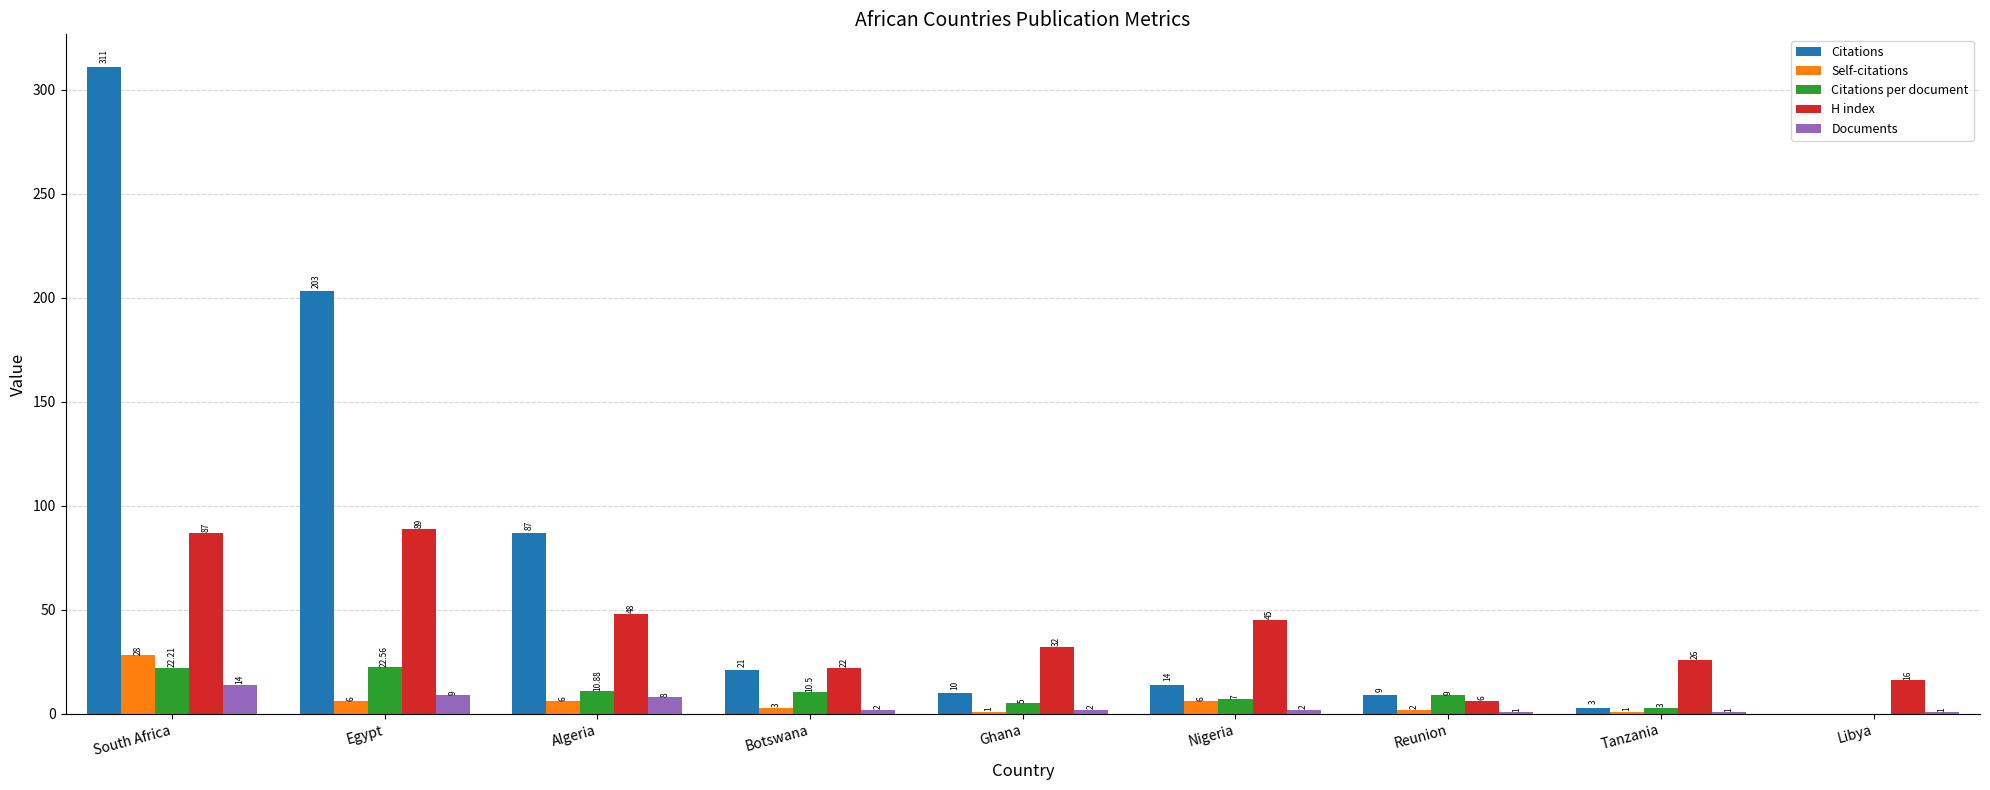

Reading left to right, transcribe all the data shown in this chart.

Citations: South Africa=311.0	Egypt=203.0	Algeria=87.0	Botswana=21.0	Ghana=10.0	Nigeria=14.0	Reunion=9.0	Tanzania=3.0	Libya=0.0
Self-citations: South Africa=28.0	Egypt=6.0	Algeria=6.0	Botswana=3.0	Ghana=1.0	Nigeria=6.0	Reunion=2.0	Tanzania=1.0	Libya=0.0
Citations per document: South Africa=22.2	Egypt=22.6	Algeria=10.9	Botswana=10.5	Ghana=5.0	Nigeria=7.0	Reunion=9.0	Tanzania=3.0	Libya=0.0
H index: South Africa=87.0	Egypt=89.0	Algeria=48.0	Botswana=22.0	Ghana=32.0	Nigeria=45.0	Reunion=6.0	Tanzania=26.0	Libya=16.0
Documents: South Africa=14.0	Egypt=9.0	Algeria=8.0	Botswana=2.0	Ghana=2.0	Nigeria=2.0	Reunion=1.0	Tanzania=1.0	Libya=1.0